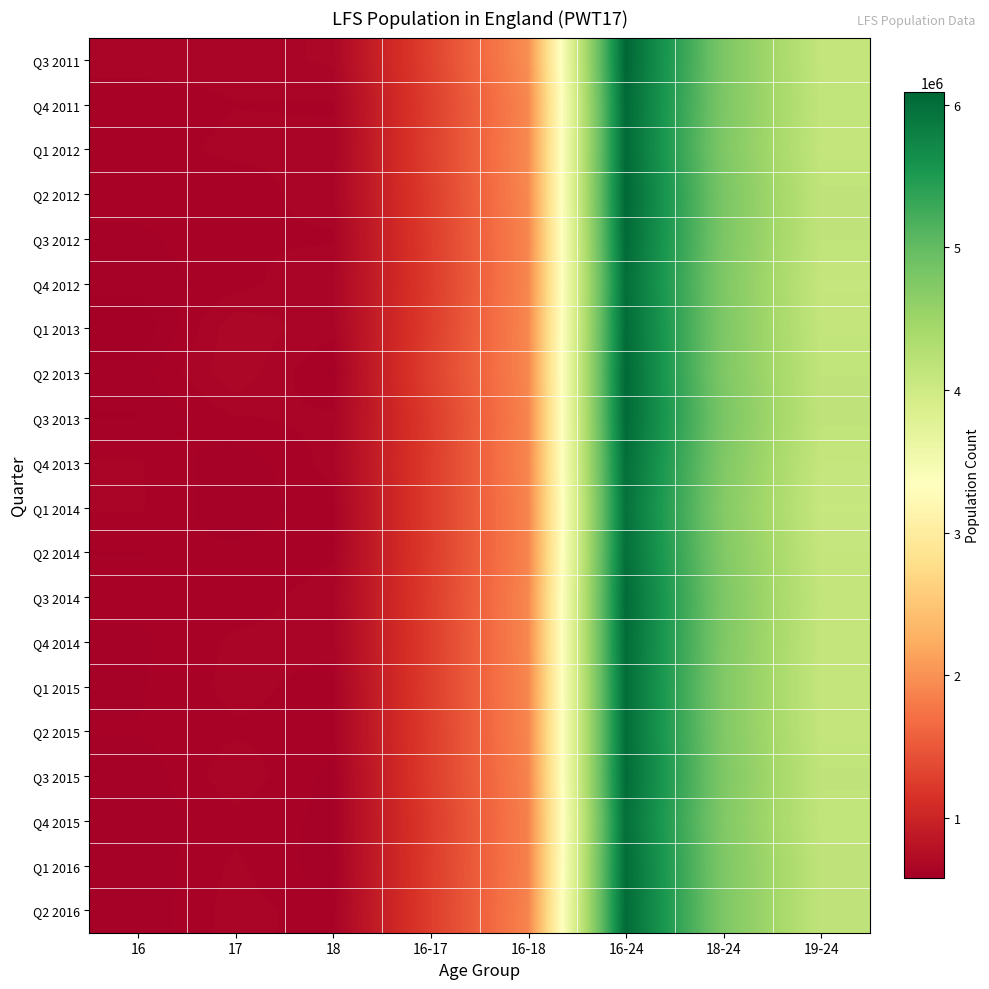

Reading left to right, list all the values displayed in this chart.

Q3 2011: 16=651000	17=650000	18=668000	16-17=1301000	16-18=1969000	16-24=6087000	18-24=4786000	19-24=4117000
Q4 2011: 16=628000	17=641000	18=640000	16-17=1268000	16-18=1909000	16-24=6049000	18-24=4781000	19-24=4140000
Q1 2012: 16=634000	17=646000	18=645000	16-17=1280000	16-18=1926000	16-24=6043000	18-24=4763000	19-24=4118000
Q2 2012: 16=632000	17=630000	18=654000	16-17=1262000	16-18=1917000	16-24=6072000	18-24=4810000	19-24=4156000
Q3 2012: 16=614000	17=640000	18=638000	16-17=1255000	16-18=1893000	16-24=6046000	18-24=4791000	19-24=4153000
Q4 2012: 16=605000	17=632000	18=663000	16-17=1237000	16-18=1900000	16-24=6002000	18-24=4765000	19-24=4103000
Q1 2013: 16=577000	17=680000	18=651000	16-17=1257000	16-18=1908000	16-24=6031000	18-24=4774000	19-24=4123000
Q2 2013: 16=609000	17=681000	18=614000	16-17=1290000	16-18=1904000	16-24=6054000	18-24=4763000	19-24=4149000
Q3 2013: 16=597000	17=640000	18=647000	16-17=1237000	16-18=1884000	16-24=6045000	18-24=4807000	19-24=4161000
Q4 2013: 16=644000	17=603000	18=651000	16-17=1246000	16-18=1897000	16-24=6002000	18-24=4756000	19-24=4105000
Q1 2014: 16=645000	17=602000	18=634000	16-17=1247000	16-18=1881000	16-24=5964000	18-24=4717000	19-24=4083000
Q2 2014: 16=619000	17=626000	18=637000	16-17=1245000	16-18=1882000	16-24=5989000	18-24=4745000	19-24=4107000
Q3 2014: 16=628000	17=629000	18=653000	16-17=1257000	16-18=1910000	16-24=6036000	18-24=4779000	19-24=4126000
Q4 2014: 16=615000	17=646000	18=649000	16-17=1261000	16-18=1910000	16-24=6025000	18-24=4764000	19-24=4115000
Q1 2015: 16=617000	17=649000	18=632000	16-17=1266000	16-18=1898000	16-24=6013000	18-24=4746000	19-24=4114000
Q2 2015: 16=621000	17=638000	18=634000	16-17=1259000	16-18=1893000	16-24=6010000	18-24=4751000	19-24=4117000
Q3 2015: 16=604000	17=657000	18=612000	16-17=1261000	16-18=1872000	16-24=6029000	18-24=4769000	19-24=4157000
Q4 2015: 16=604000	17=634000	18=614000	16-17=1238000	16-18=1852000	16-24=5986000	18-24=4748000	19-24=4134000
Q1 2016: 16=603000	17=646000	18=606000	16-17=1249000	16-18=1856000	16-24=6022000	18-24=4773000	19-24=4166000
Q2 2016: 16=601000	17=653000	18=626000	16-17=1254000	16-18=1881000	16-24=6034000	18-24=4779000	19-24=4153000